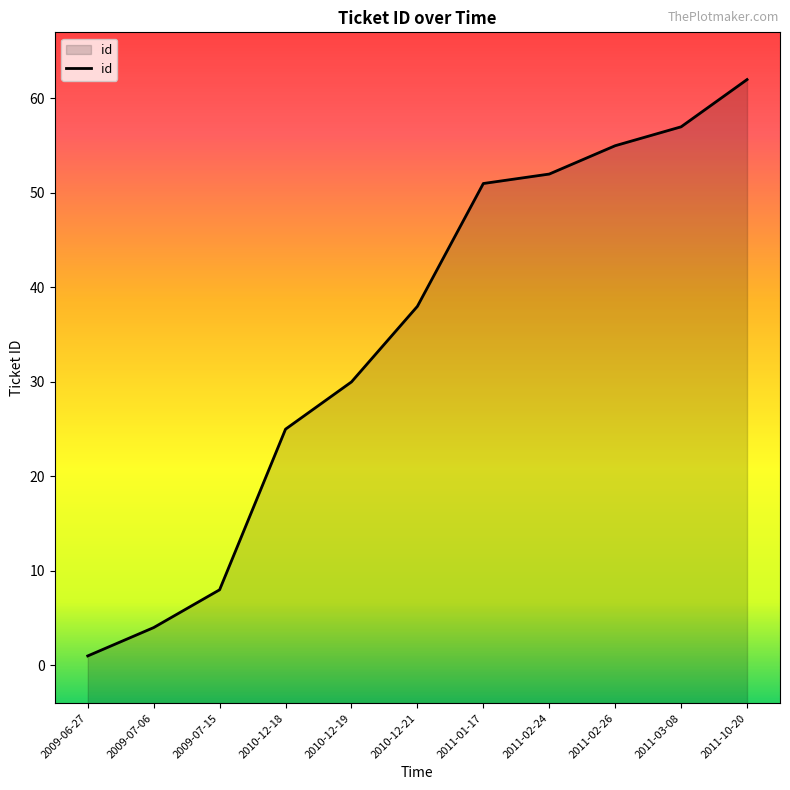

What is the ratio of the value at 2010-12-21 to the value at 2011-10-20?

0.6